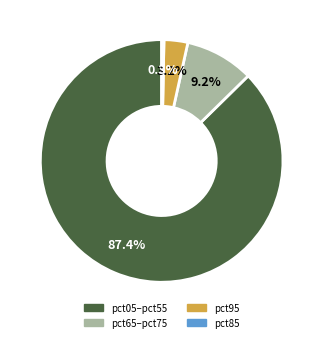

Is there any slice that represents more than half of the pie?

Yes